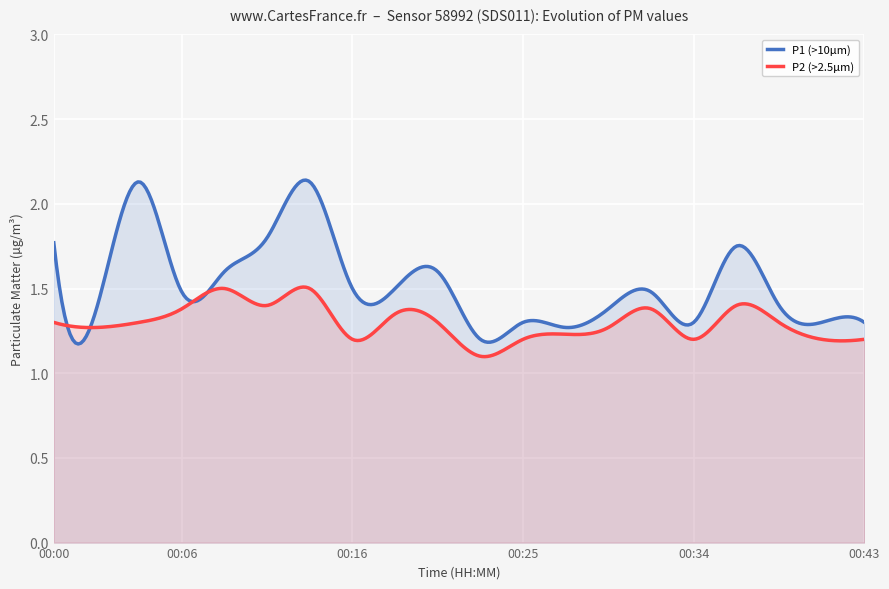

What is the greatest value displayed?

2.1